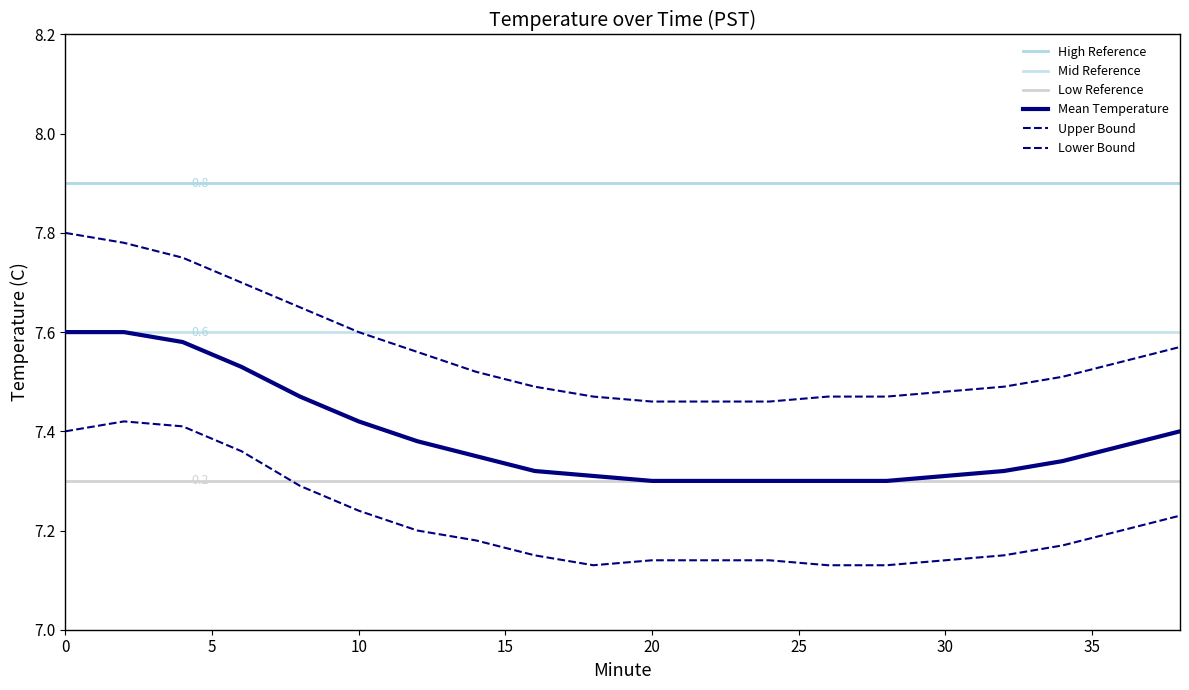

Is this an area chart (filled region under the line)?

No